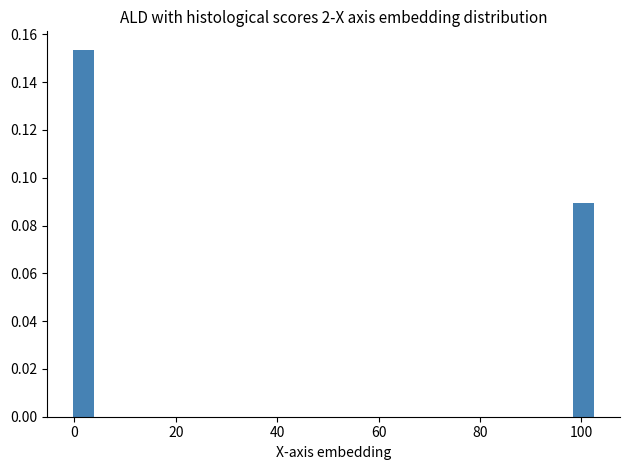

Read against the x-axis, roughly where is the centre of the tallest bar?

2